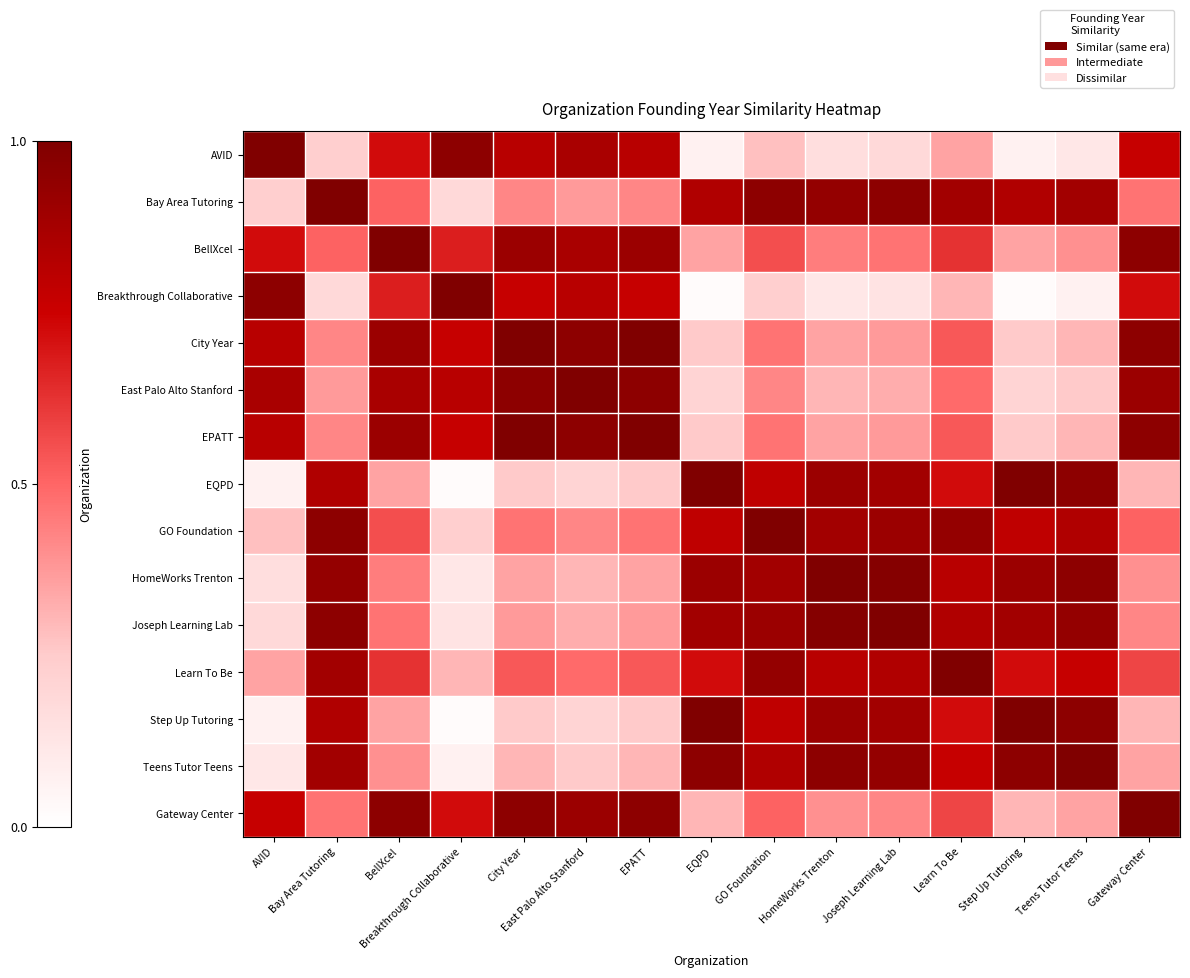

Count the number of categories in the chart.

15